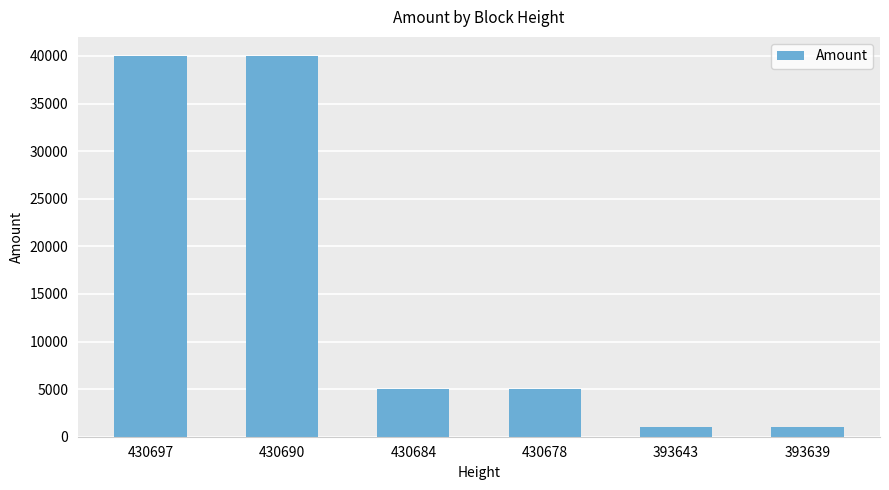

The chart shows a value of 39999 at 430697. True or false?

True